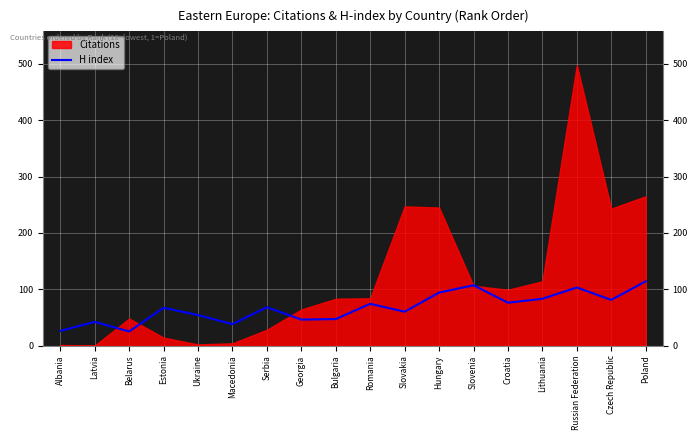

The chart shows a value of 81 at Czech Republic. True or false?

True